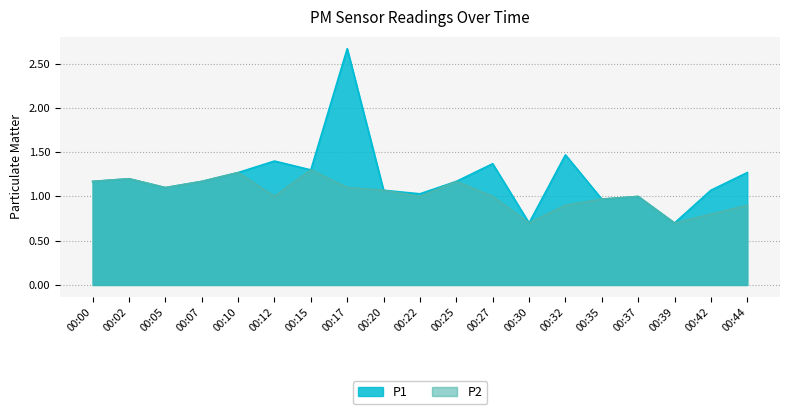

True or false: P2 and P1 intersect in this chart.

False